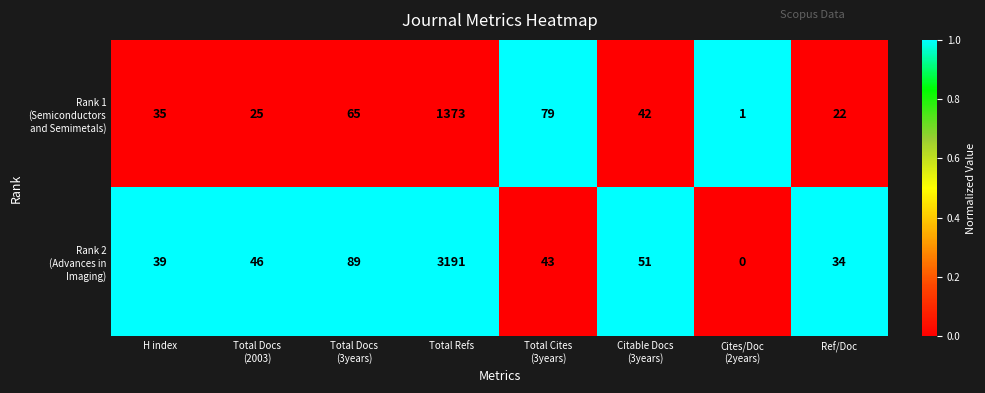

What is the greatest value displayed?

3191